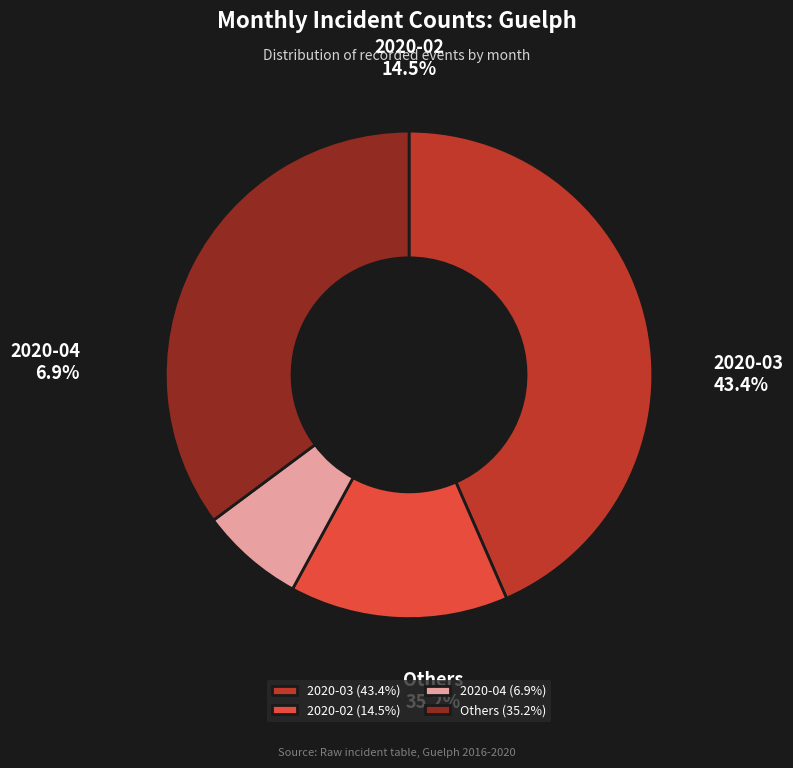

To the nearest percent, what portion does 2020-02 represent?

14%